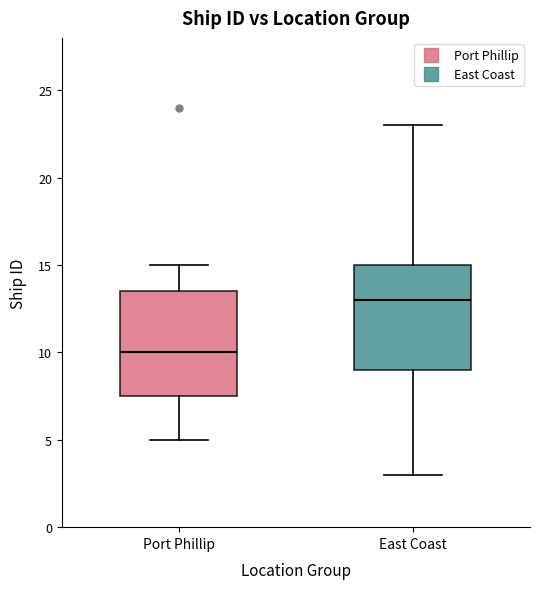

Where does the upper whisker of the box for East Coast end on the y-axis? The values are not printed on the chart, so give them approximately, as read against the axis.

23.0